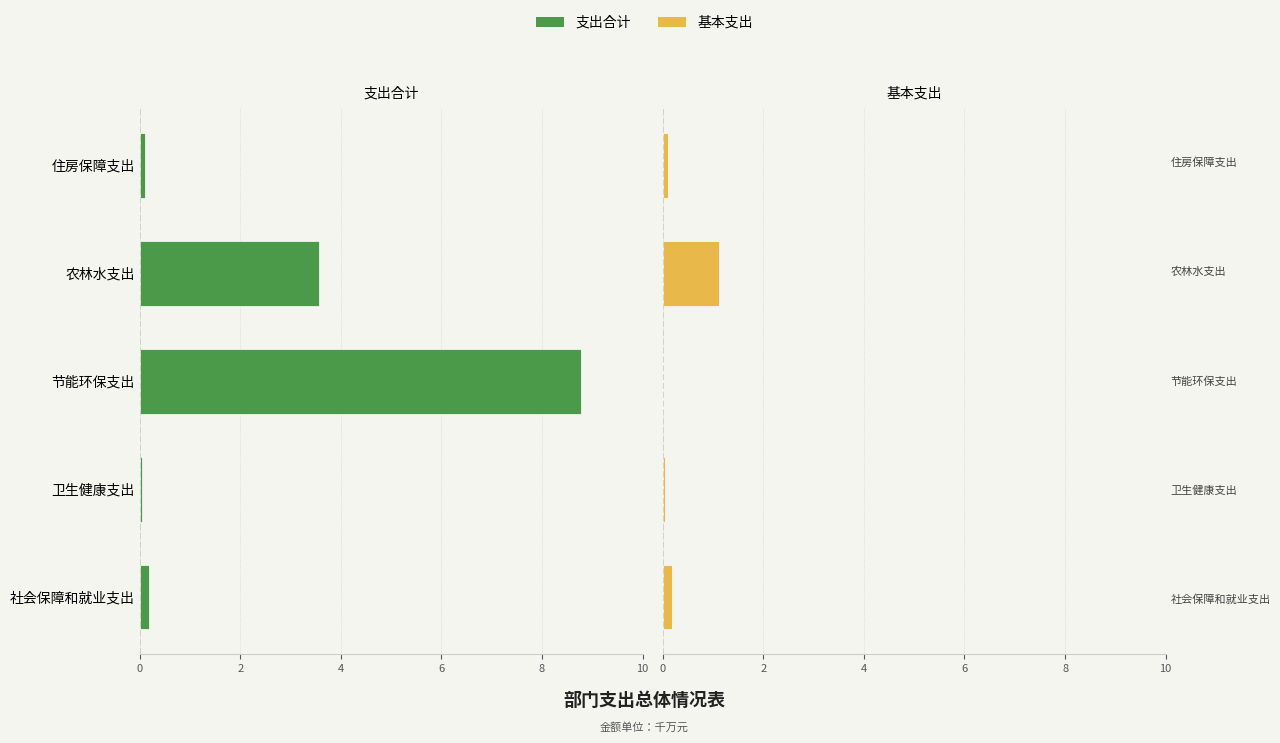

Count the number of categories in the chart.

5